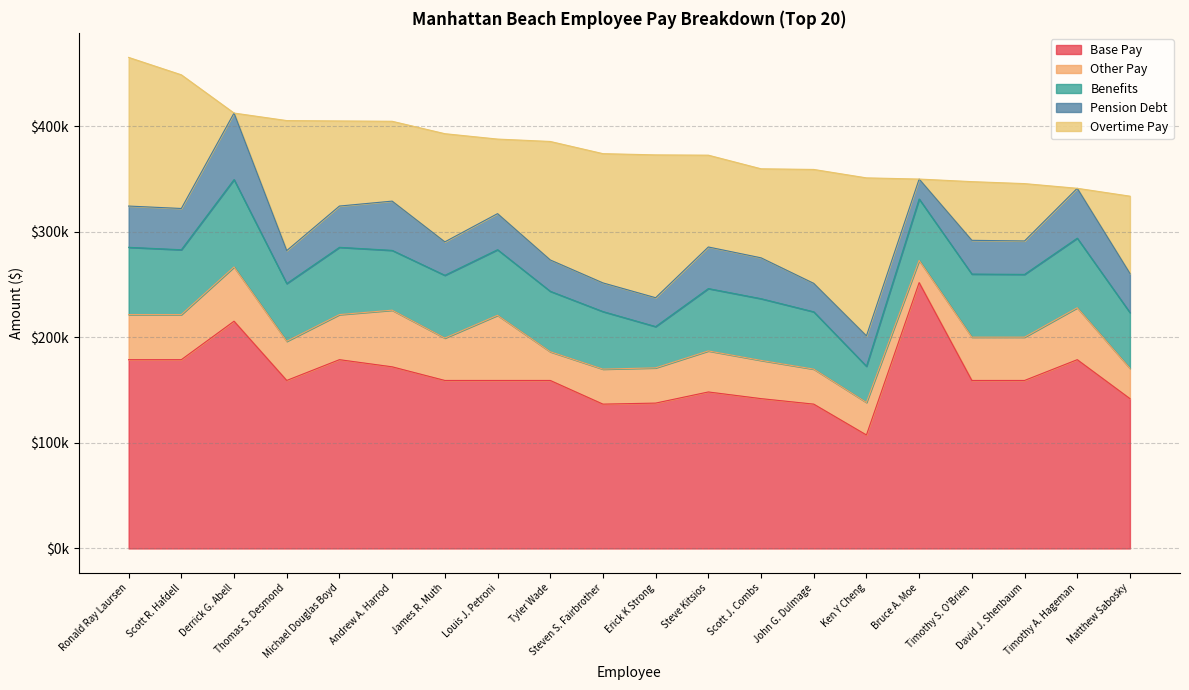

At which label does Base Pay reach its peak?

Bruce A. Moe